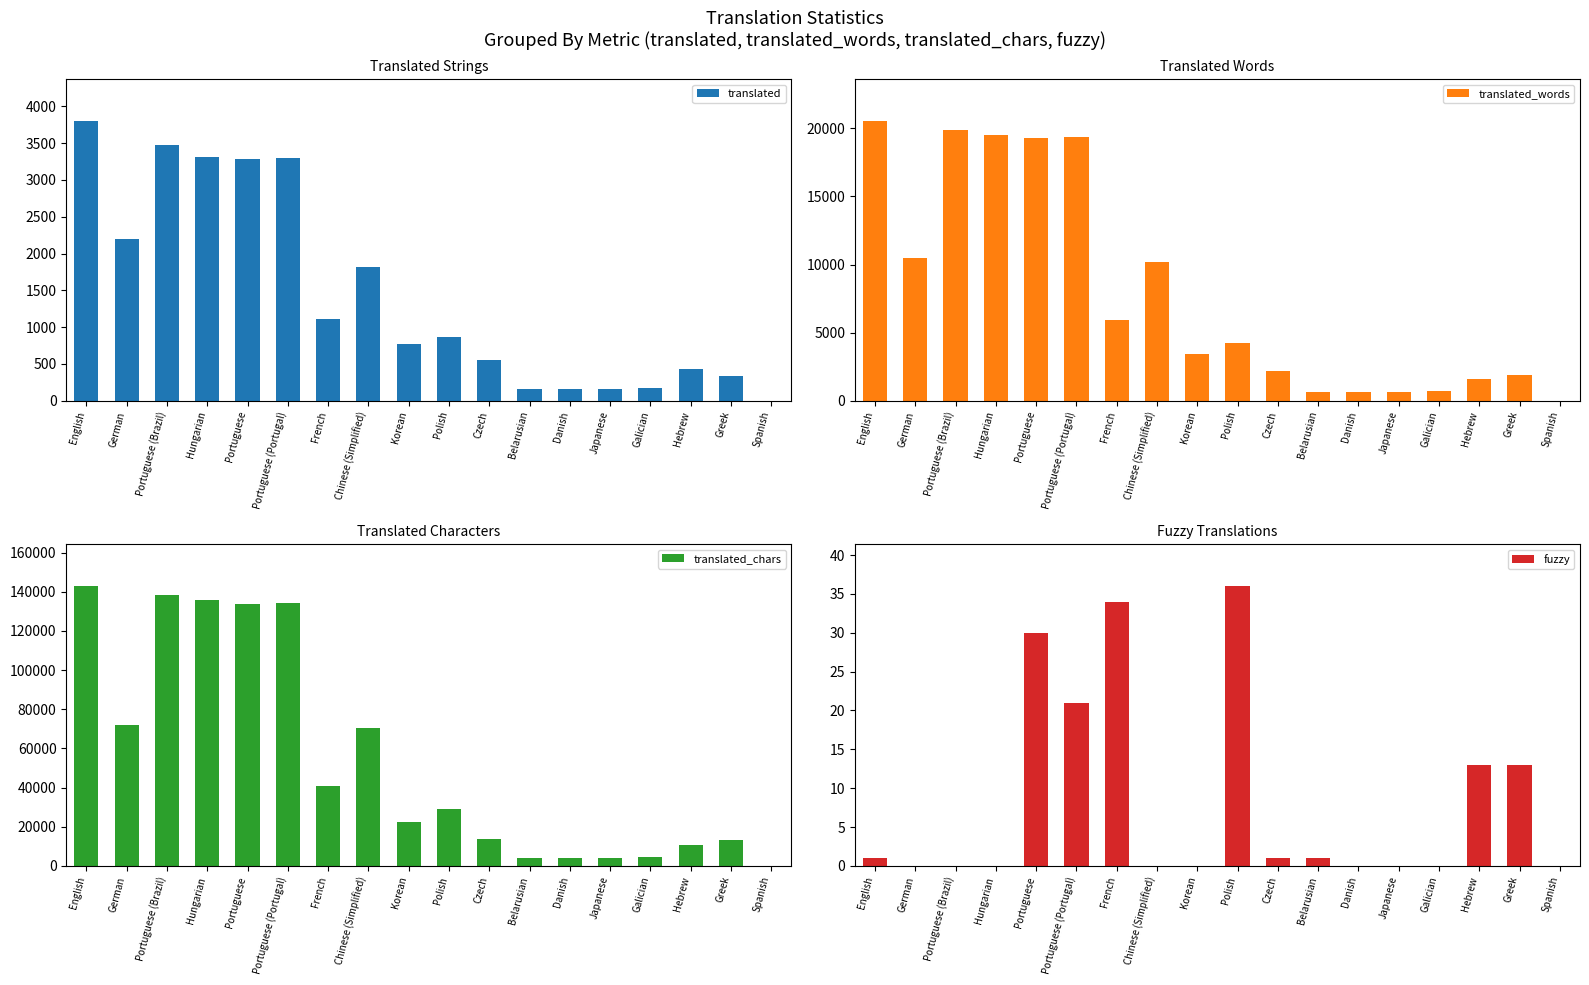

Which category has the highest value in the fuzzy series?

Polish